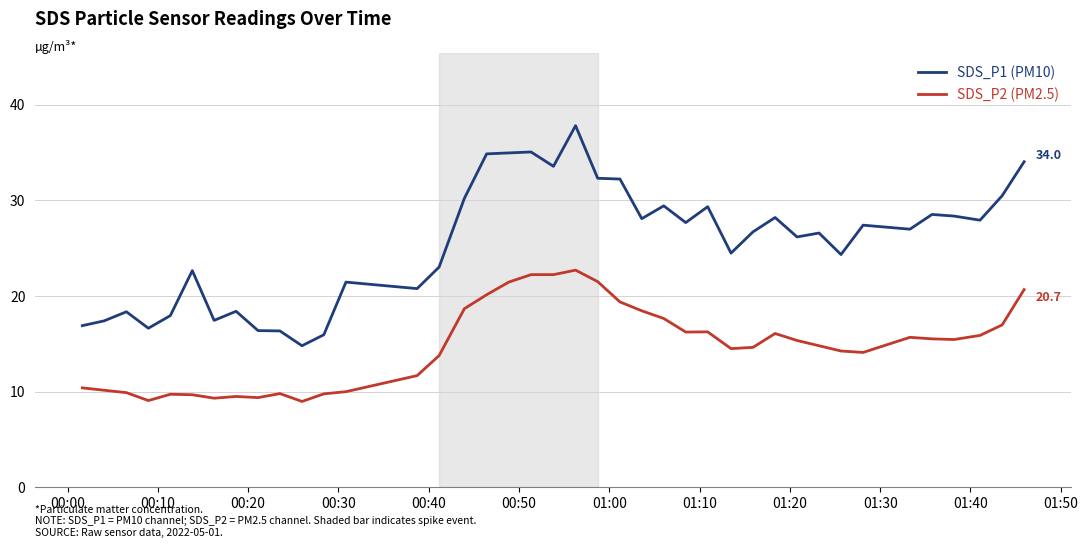

What is the sum of all SDS_P1 (PM10) values?

1020.0